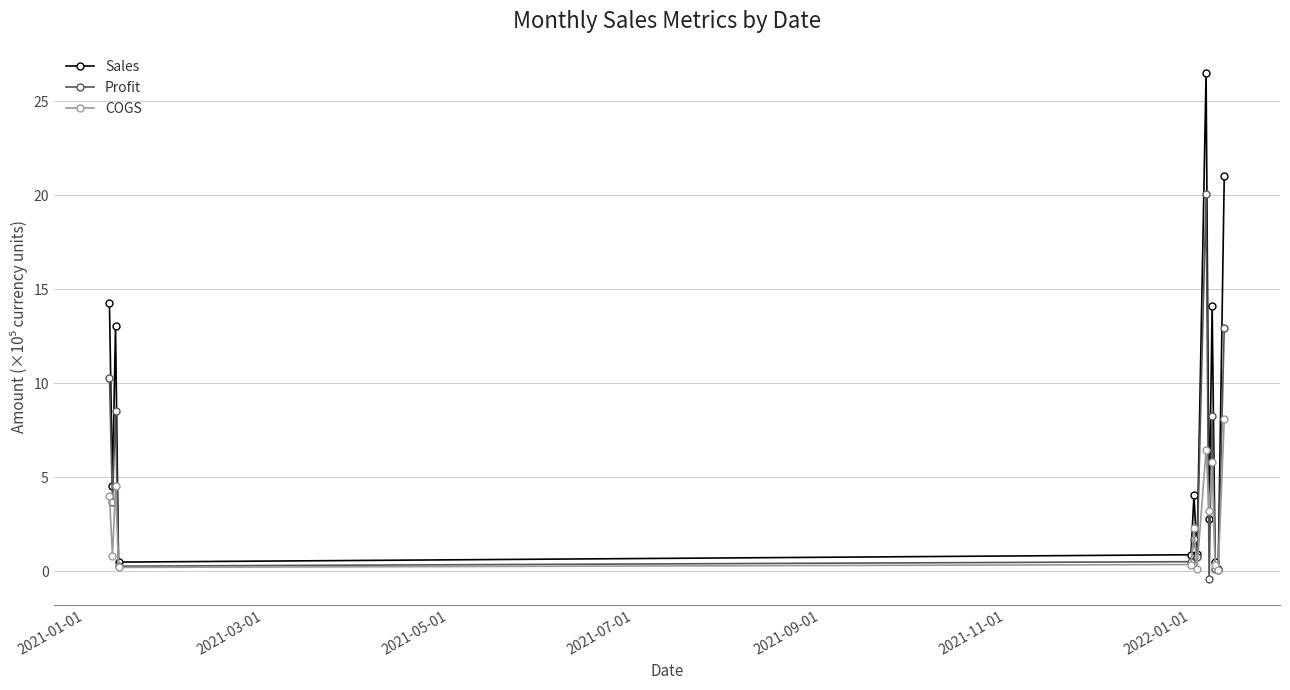

What are all the series names shown in the legend?

Sales, Profit, COGS